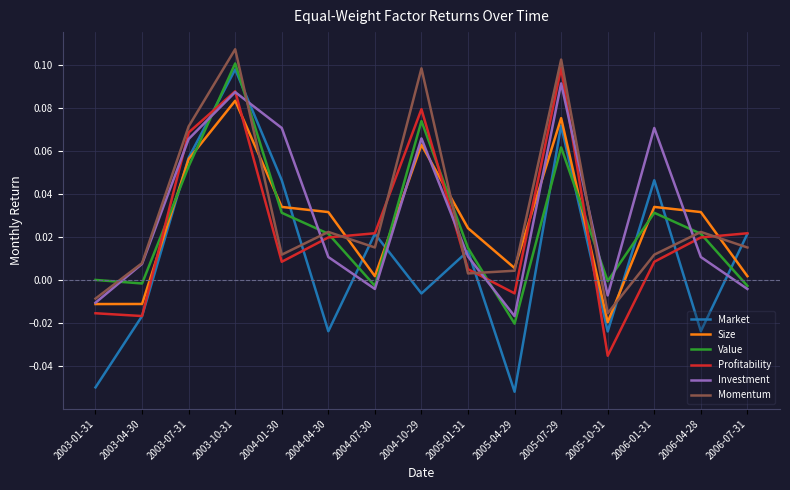

Is the value of Value at 2006-07-31 greater than the value of Investment at 2005-04-29?

Yes